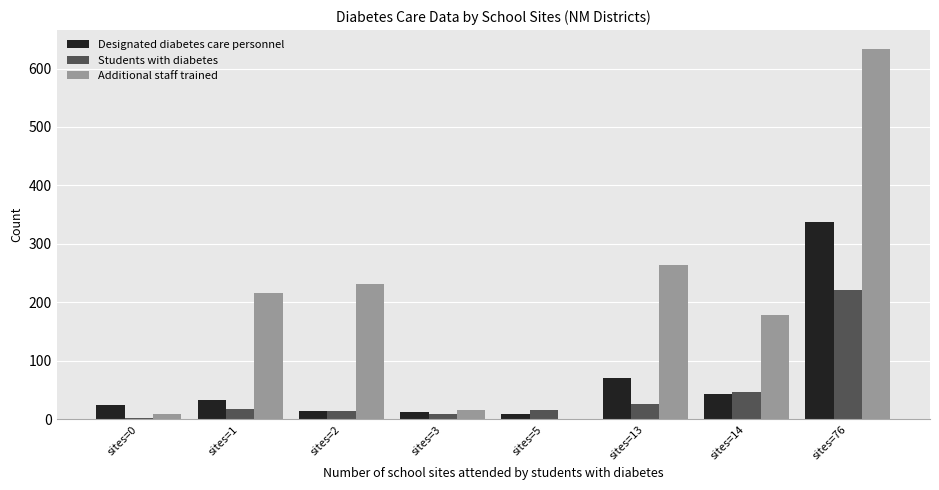

What is the sum of all Additional staff trained values?

1550